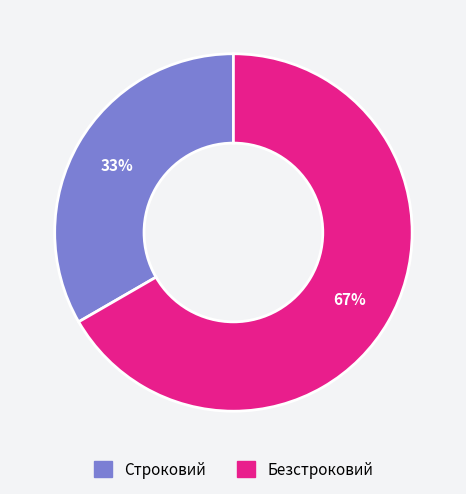

To the nearest percent, what portion does Строковий represent?

33%